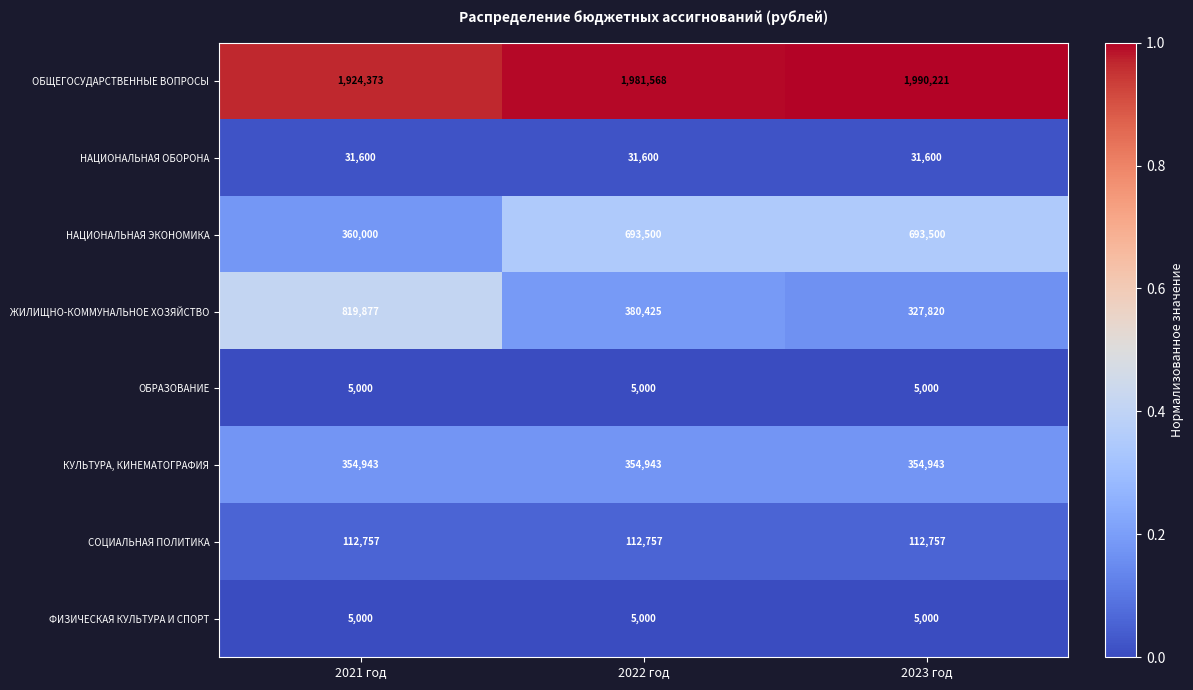

Reading left to right, what are all the values shown in this chart?

ОБЩЕГОСУДАРСТВЕННЫЕ ВОПРОСЫ: 2021 год=1924373	2022 год=1981568	2023 год=1990221
НАЦИОНАЛЬНАЯ ОБОРОНА: 2021 год=31600	2022 год=31600	2023 год=31600
НАЦИОНАЛЬНАЯ ЭКОНОМИКА: 2021 год=360000	2022 год=693500	2023 год=693500
ЖИЛИЩНО-КОММУНАЛЬНОЕ ХОЗЯЙСТВО: 2021 год=819877	2022 год=380425	2023 год=327820
ОБРАЗОВАНИЕ: 2021 год=5000	2022 год=5000	2023 год=5000
КУЛЬТУРА, КИНЕМАТОГРАФИЯ: 2021 год=354943	2022 год=354943	2023 год=354943
СОЦИАЛЬНАЯ ПОЛИТИКА: 2021 год=112757	2022 год=112757	2023 год=112757
ФИЗИЧЕСКАЯ КУЛЬТУРА И СПОРТ: 2021 год=5000	2022 год=5000	2023 год=5000